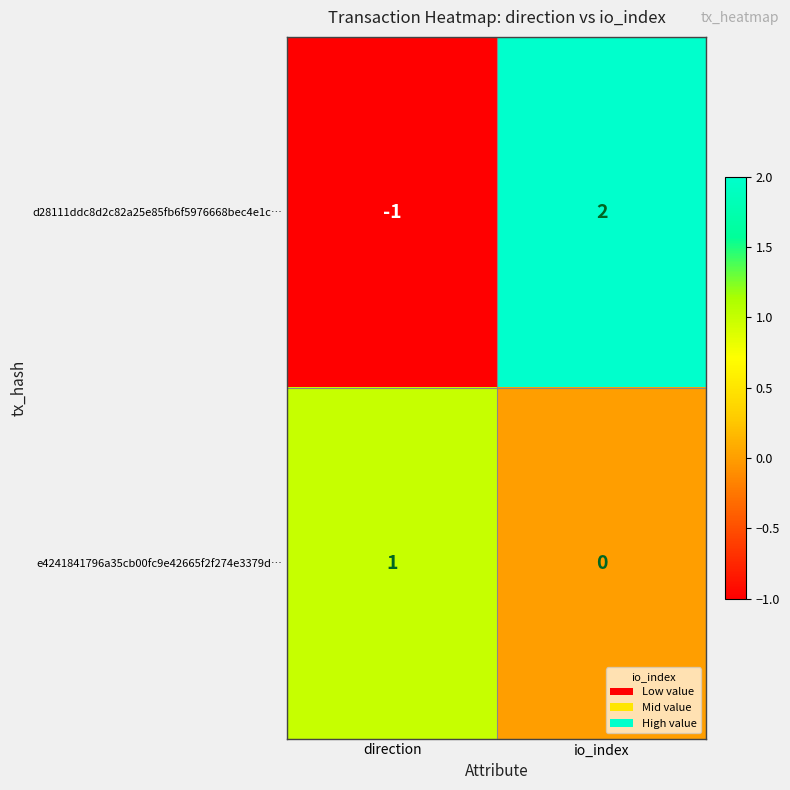

Reading right to left, what are all the values shown in this chart?

d28111ddc8d2c82a25e85fb6f5976668bec4e1c…: io_index=2	direction=-1
e4241841796a35cb00fc9e42665f2f274e3379d…: io_index=0	direction=1